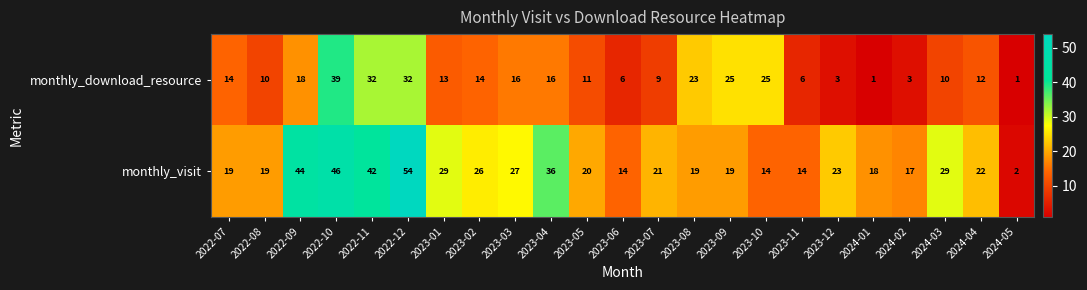

What is the difference between the maximum and minimum values in the monthly_download_resource series?

38